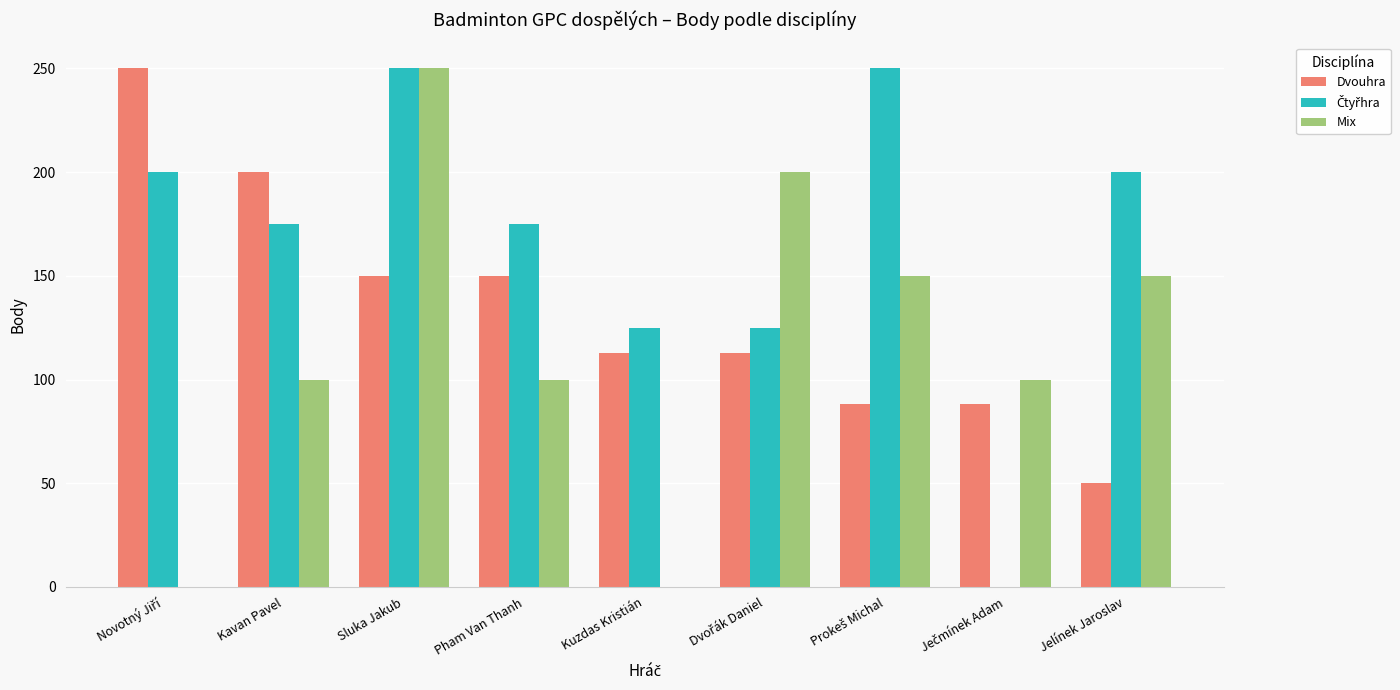

What is the sum of all Mix values?

1050